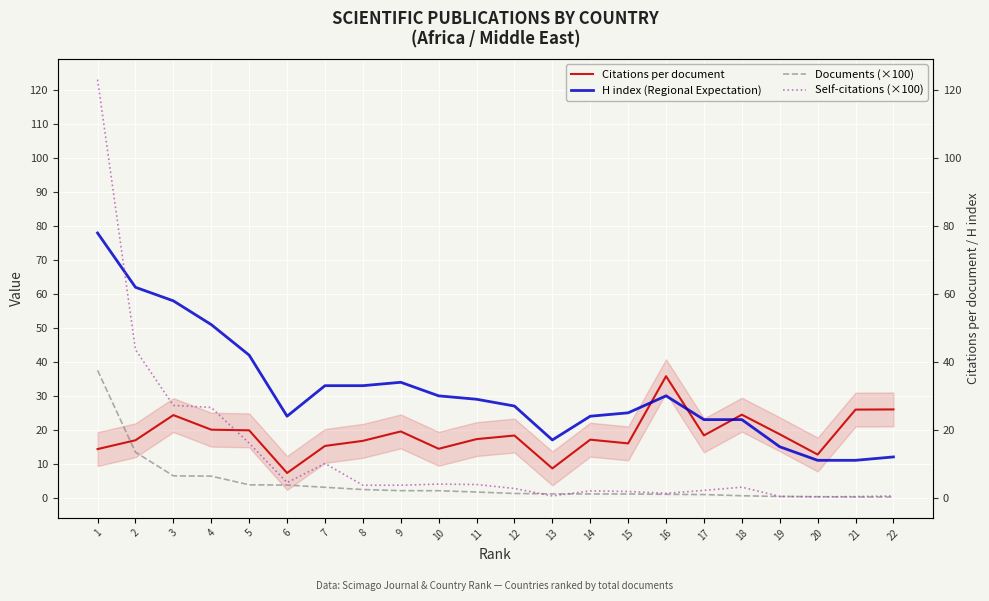

What is the difference between the second highest and minimum values in the Citations per document series?

18.7